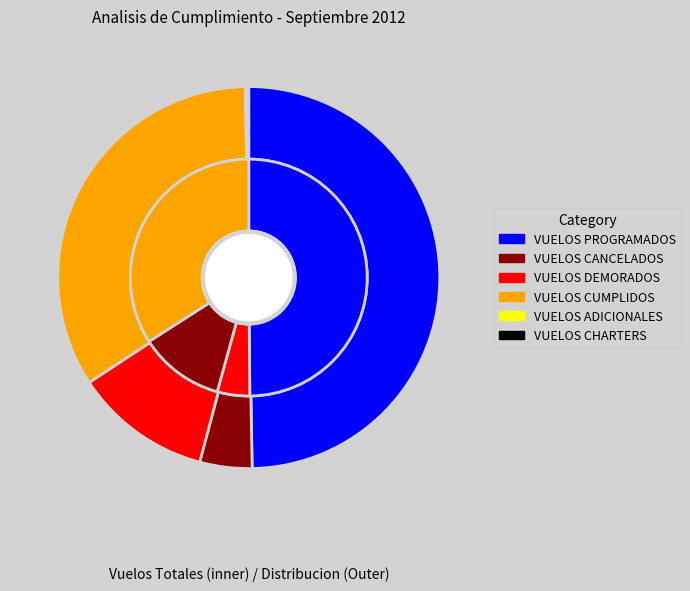

How many slices are in this pie chart?

6